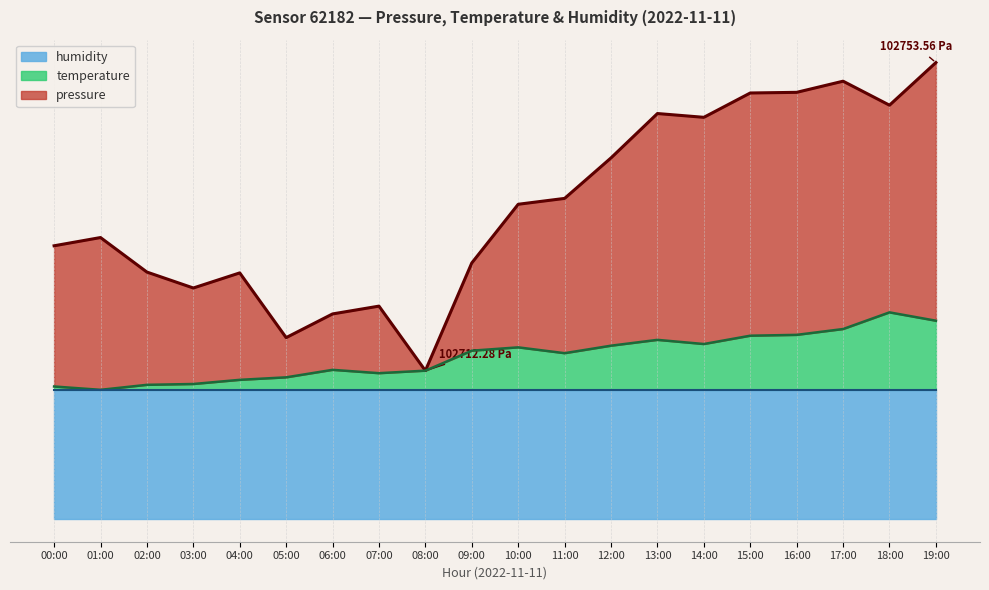

True or false: temperature and pressure cross at least once.

False